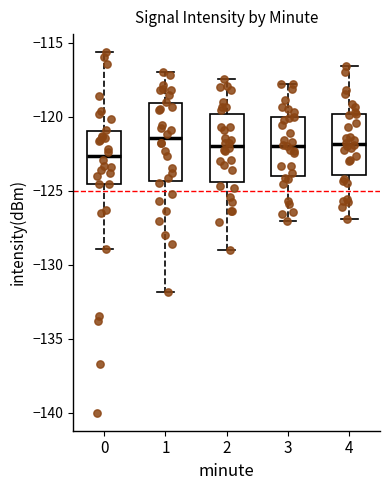

Reading left to right, transcribe this box plot: for each box, give where its median line is, the range the box spans, and where its two whiskers end, as read against the y-axis. The values are not printed on the chart, so give them approximately, as read against the axis.

0: median -122.5, box -124.5 to -121.0, whiskers -129.0 to -115.5
1: median -121.5, box -124.5 to -119.0, whiskers -132.0 to -117.0
2: median -122.0, box -124.5 to -120.0, whiskers -129.0 to -117.5
3: median -122.0, box -124.0 to -120.0, whiskers -127.0 to -118.0
4: median -122.0, box -124.0 to -120.0, whiskers -127.0 to -116.5